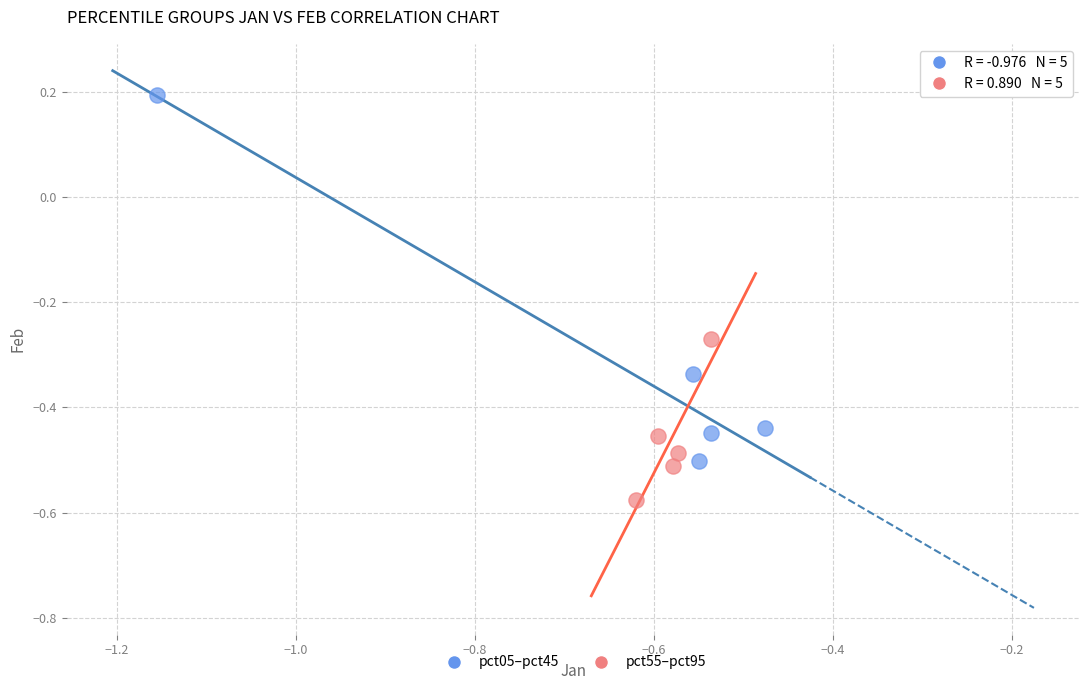

Which series reaches the minimum Y coordinate?

pct55–pct95